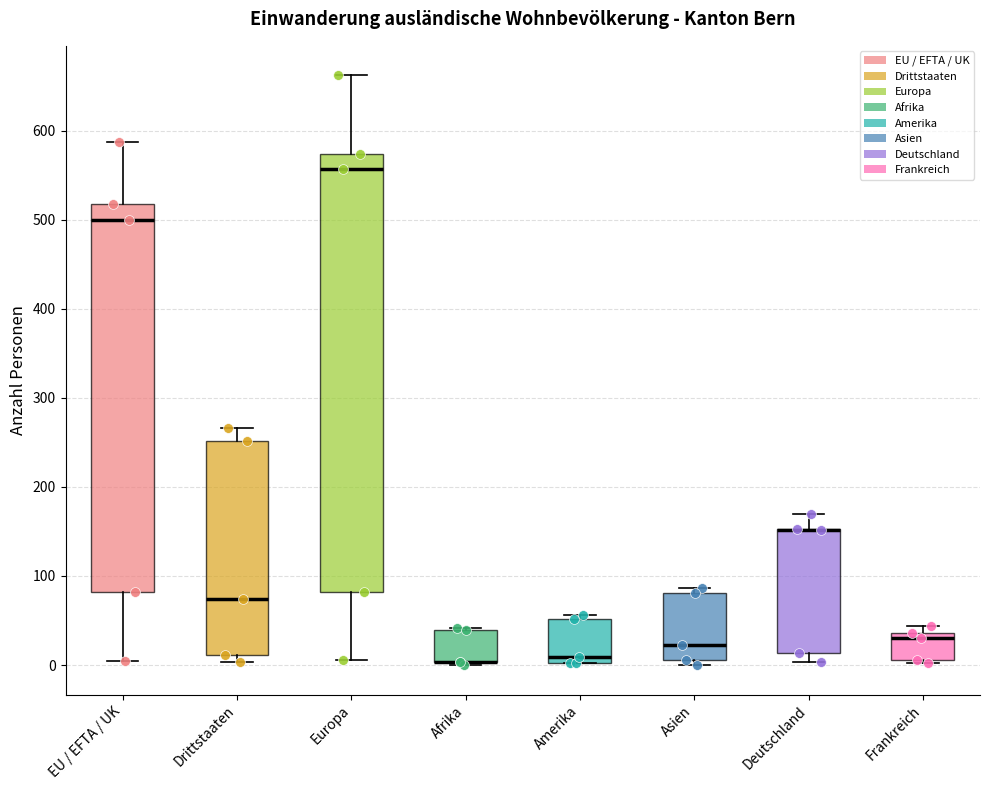

Reading left to right, transcribe this box plot: for each box, give where its median line is, the range the box spans, and where its two whiskers end, as read against the y-axis. The values are not printed on the chart, so give them approximately, as read against the axis.

EU / EFTA / UK: median 500, box 80 to 520, whiskers 10 to 590
Drittstaaten: median 70, box 10 to 250, whiskers 0 to 270
Europa: median 560, box 80 to 570, whiskers 10 to 660
Afrika: median 0 (drawn on the box's lower edge), box 0 to 40, whiskers 0 to 40
Amerika: median 10, box 0 to 50, whiskers 0 to 60
Asien: median 20, box 10 to 80, whiskers 0 to 90
Deutschland: median 150 (drawn on the box's upper edge), box 10 to 150, whiskers 0 to 170
Frankreich: median 30, box 10 to 40, whiskers 0 to 40 (just above the box's upper edge)